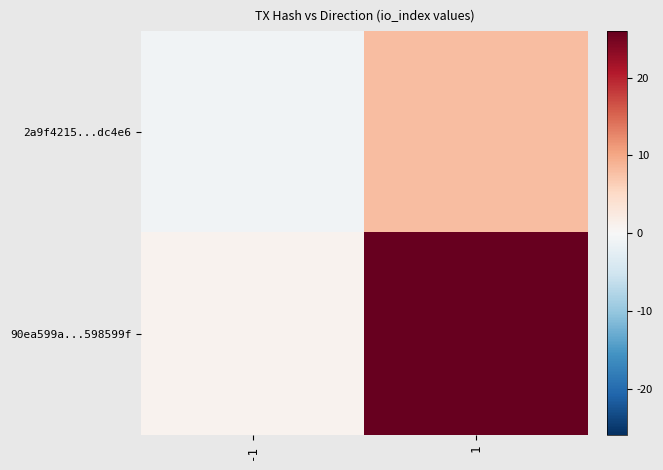

How many data points does each series have?

2